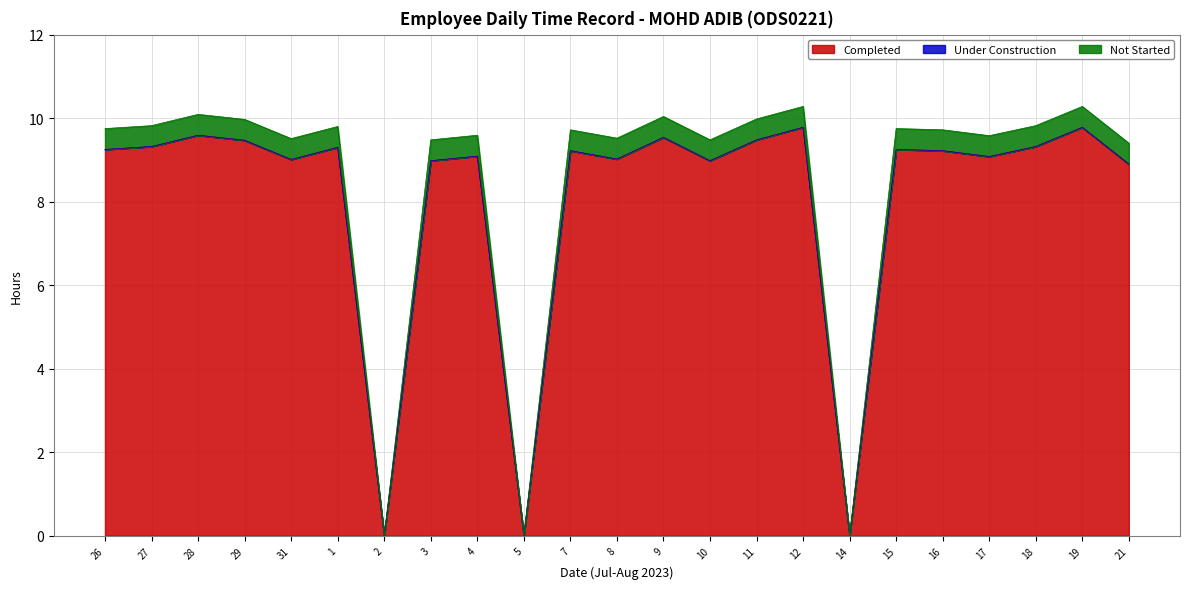

How many interior local valleys does the Low (Work Hours) series have?

7